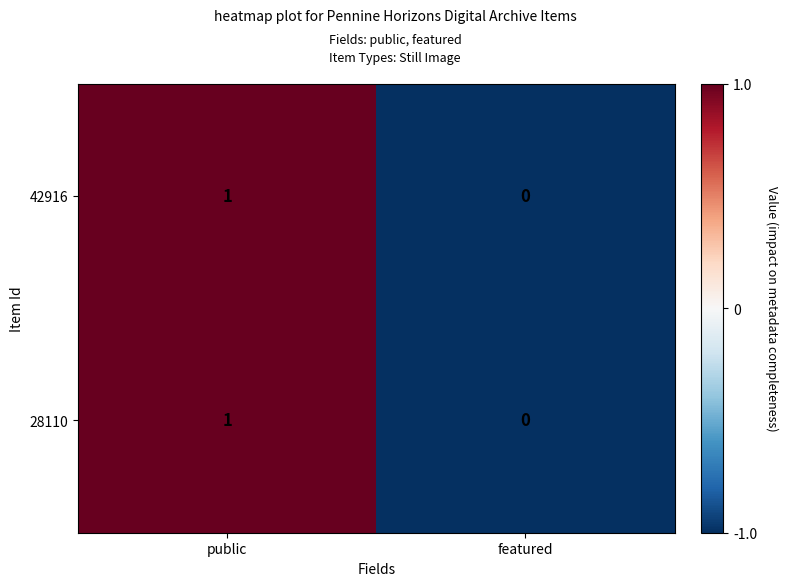

True or false: 42916 has a value of 0 at featured.

True